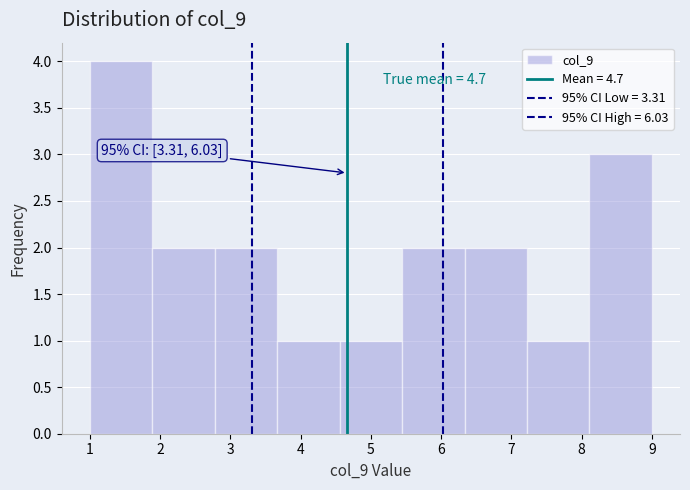

Which range on the x-axis has the tallest bar?

1.0 to 1.9